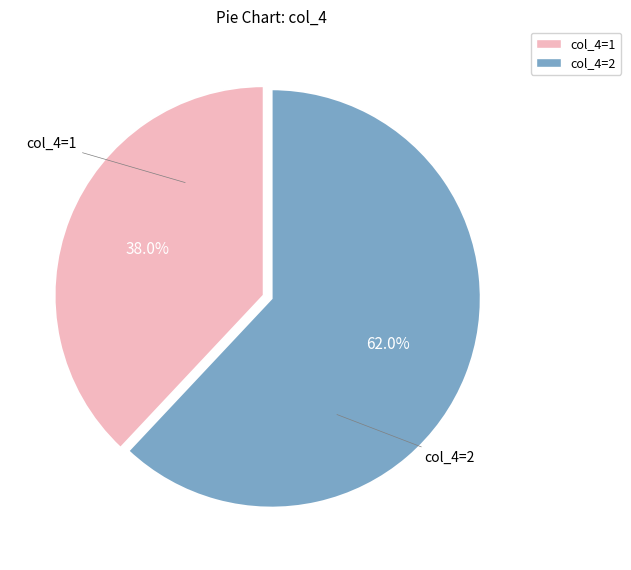

Rank the categories by value from highest to lowest.

col_4=2, col_4=1